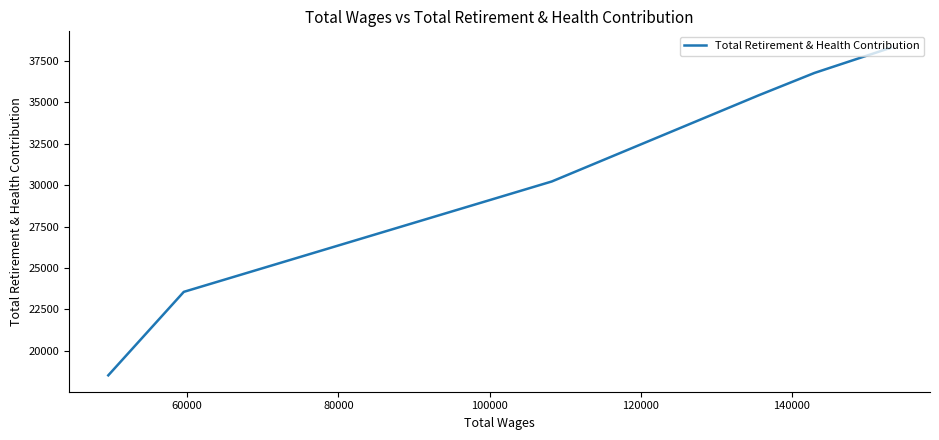

What is the average value?

30472